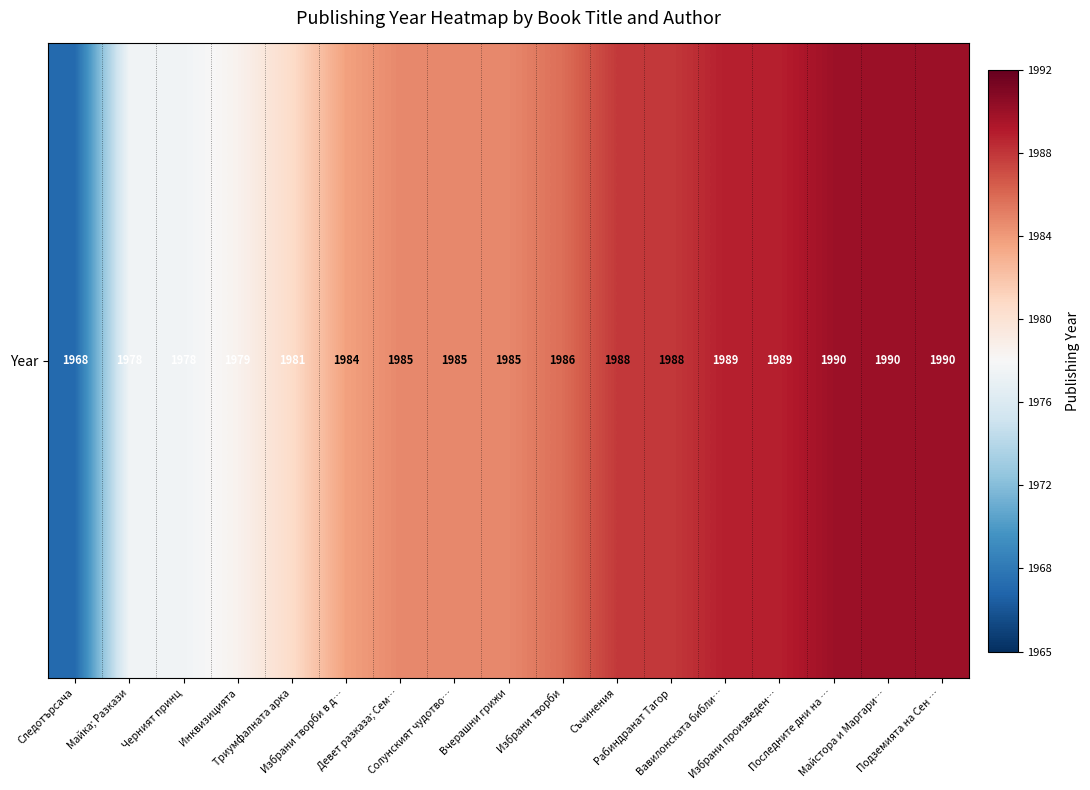

List the labels in order of value, smallest first.

Следотърсача, Майка; Разкази, Черният принц, Инквизицията, Триумфалната арка, Избрани творби в д…, Девет разказа; Сем…, Солунският чудотво…, Вчерашни грижи, Избрани творби, Съчинения, Рабиндранат Тагор, Вавилонската библи…, Избрани произведен…, Последните дни на …, Майстора и Маргари…, Подземията на Сен …